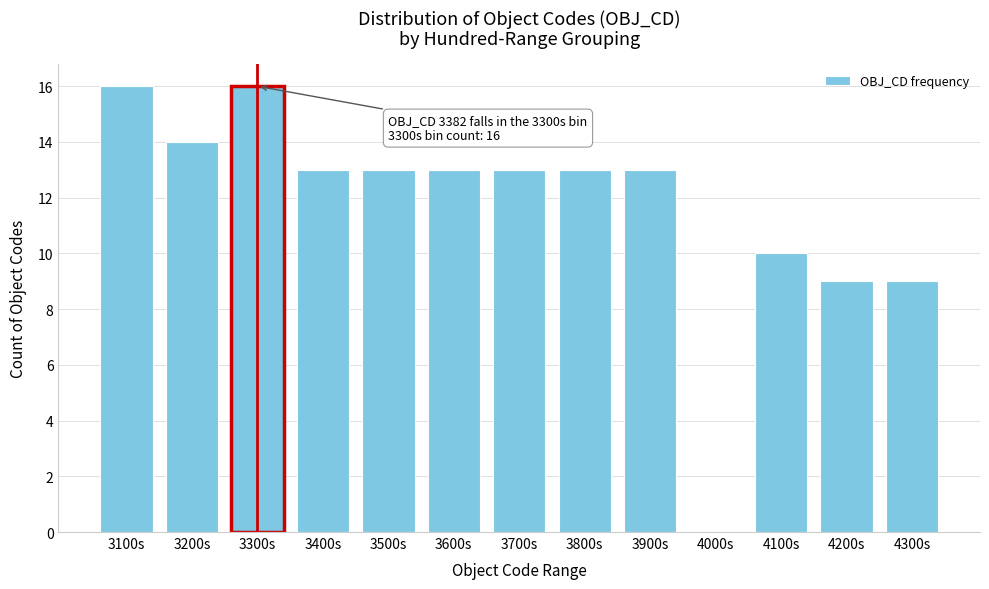

Reading left to right, list all the values displayed in this chart.

3100s=16	3200s=14	3300s=16	3400s=13	3500s=13	3600s=13	3700s=13	3800s=13	3900s=13	4000s=0	4100s=10	4200s=9	4300s=9